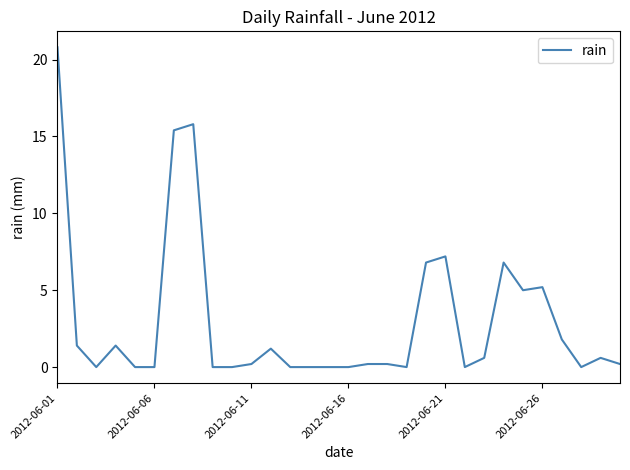

What is the greatest value displayed?

20.8